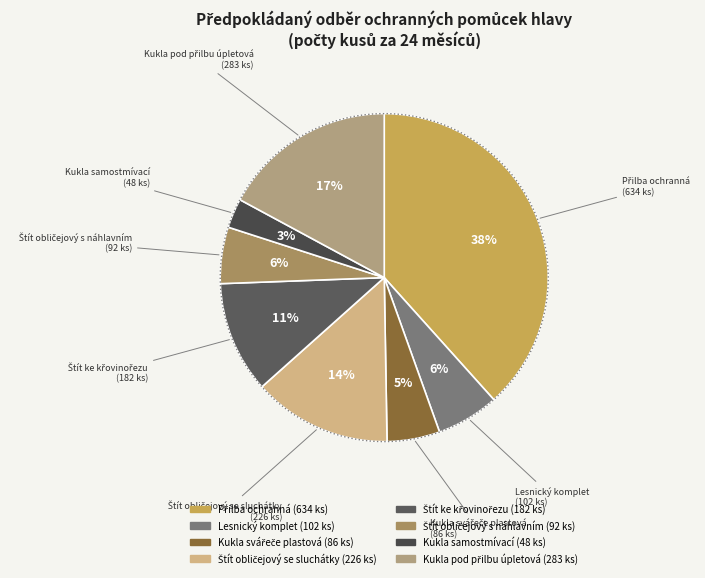

Count the number of slices in the pie.

8